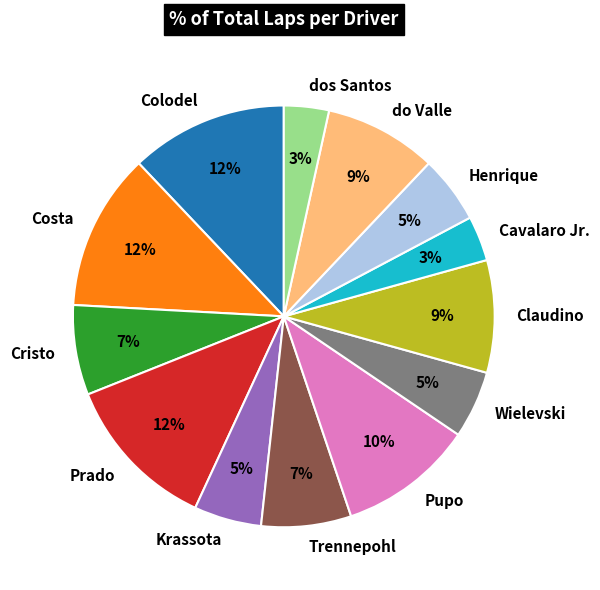

Count the number of slices in the pie.

13